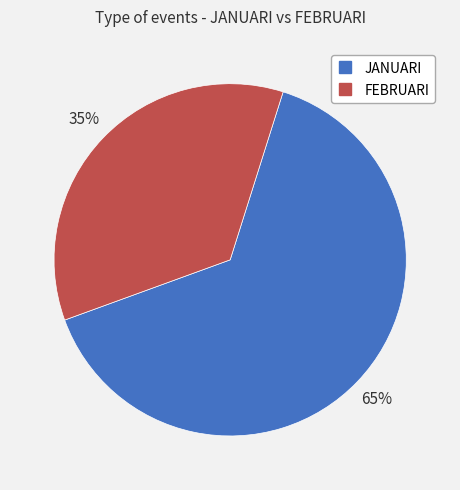

Which category has the smallest portion of the pie?

FEBRUARI